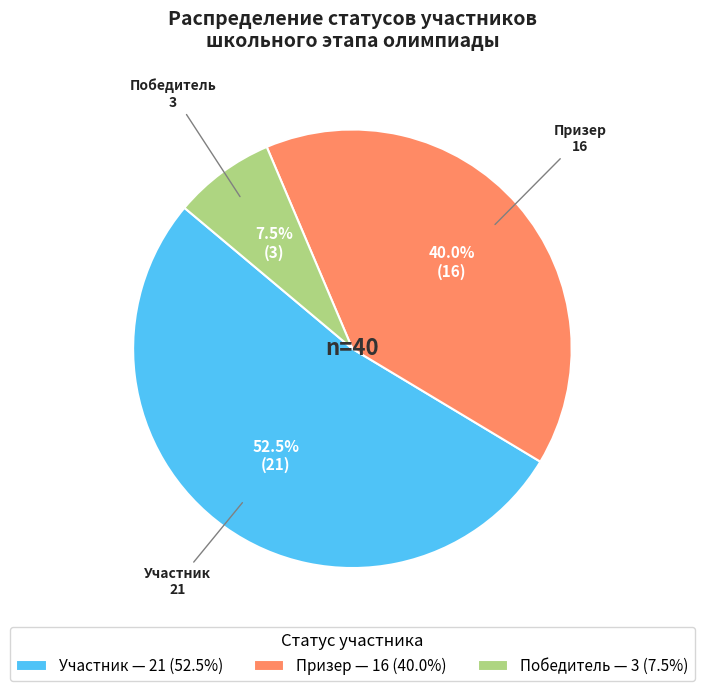

Which slice is the largest?

Участник